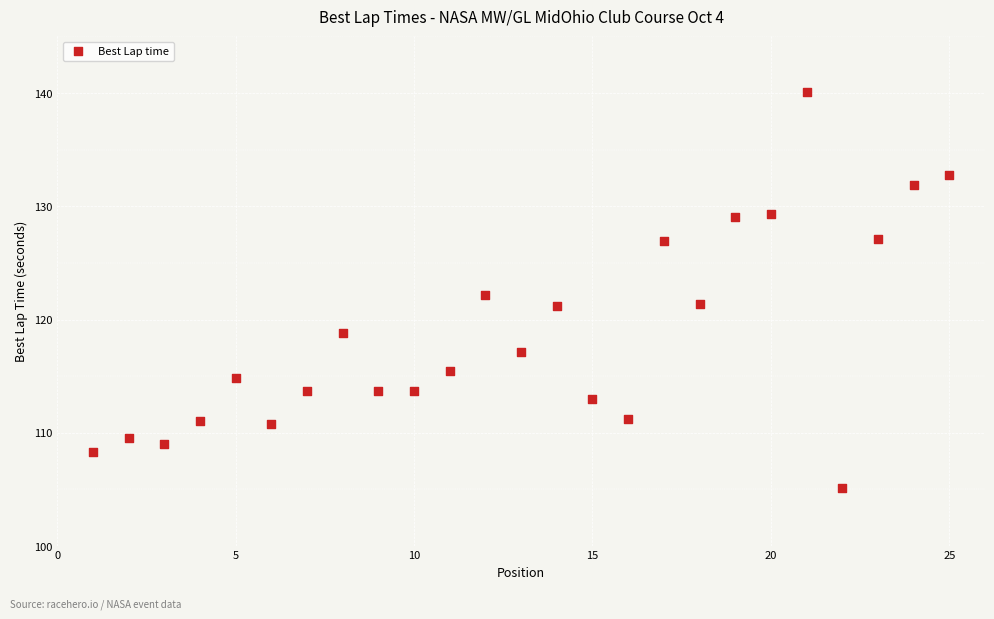

What is the range of Y values (max minus min)?

35.0